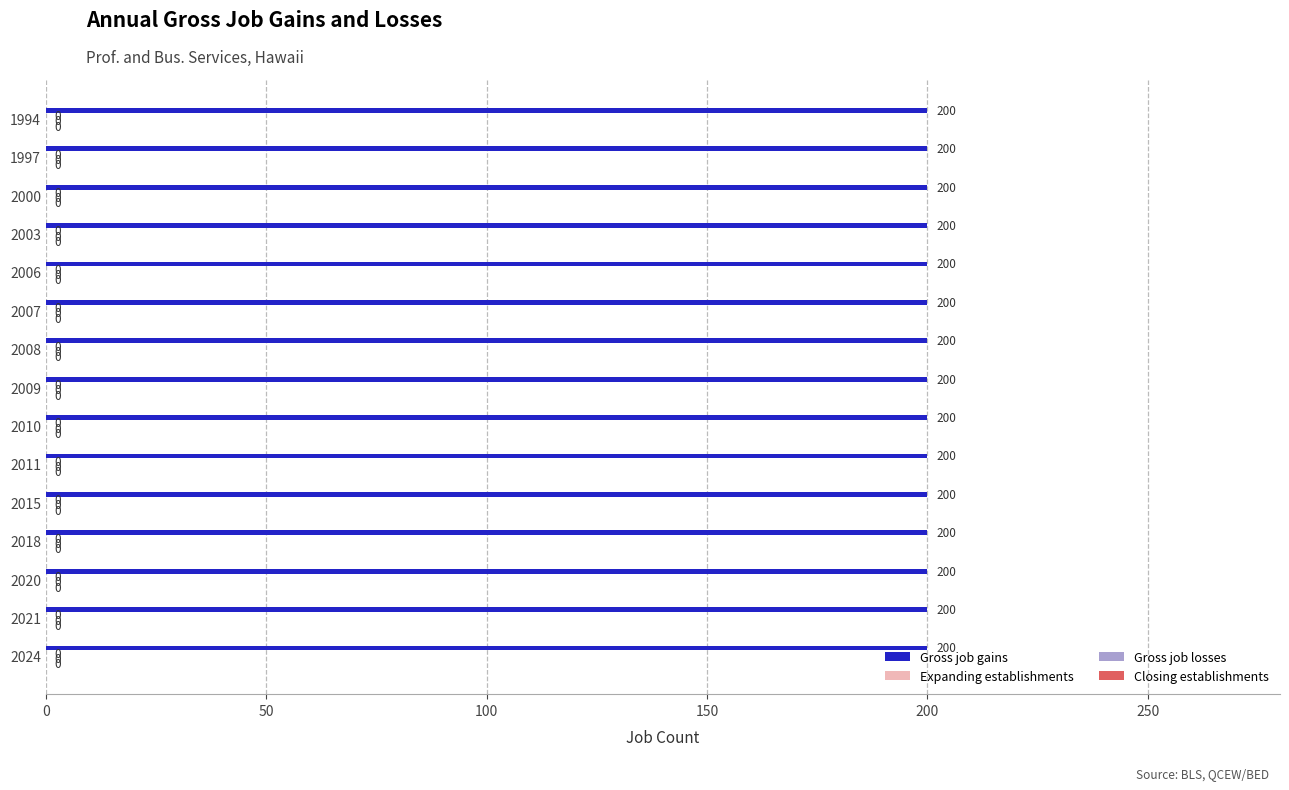

Which has a higher value, 2003 or 2000?

2003